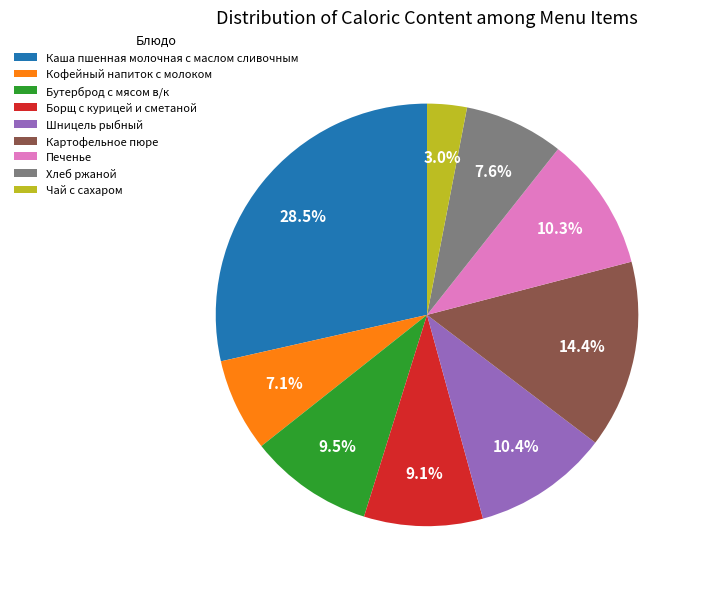

What is the ratio of the value at Чай с сахаром to the value at Печенье?

0.3